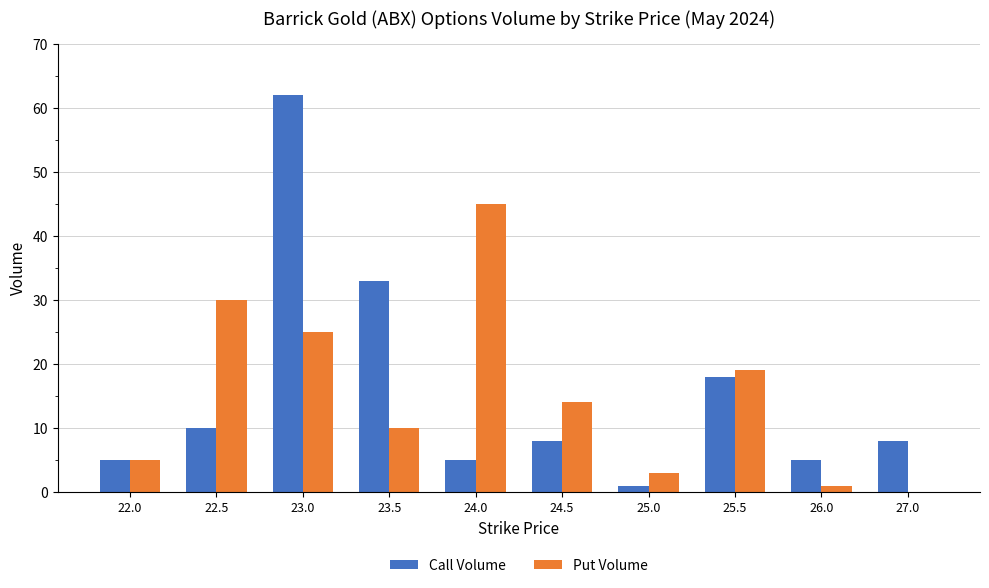

Where is Call Volume nearest to the value 31?

23.5